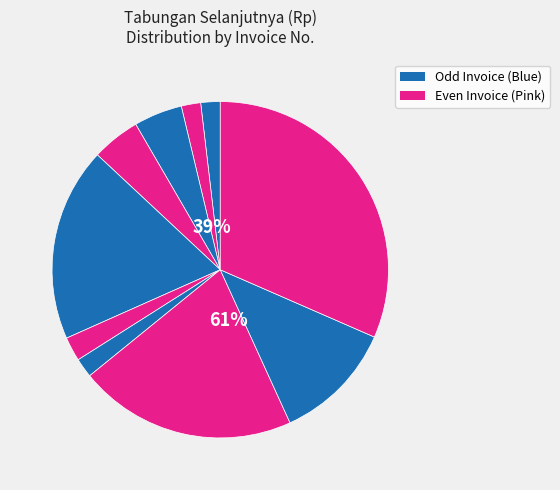

Does 7 account for over 50% of the chart?

No